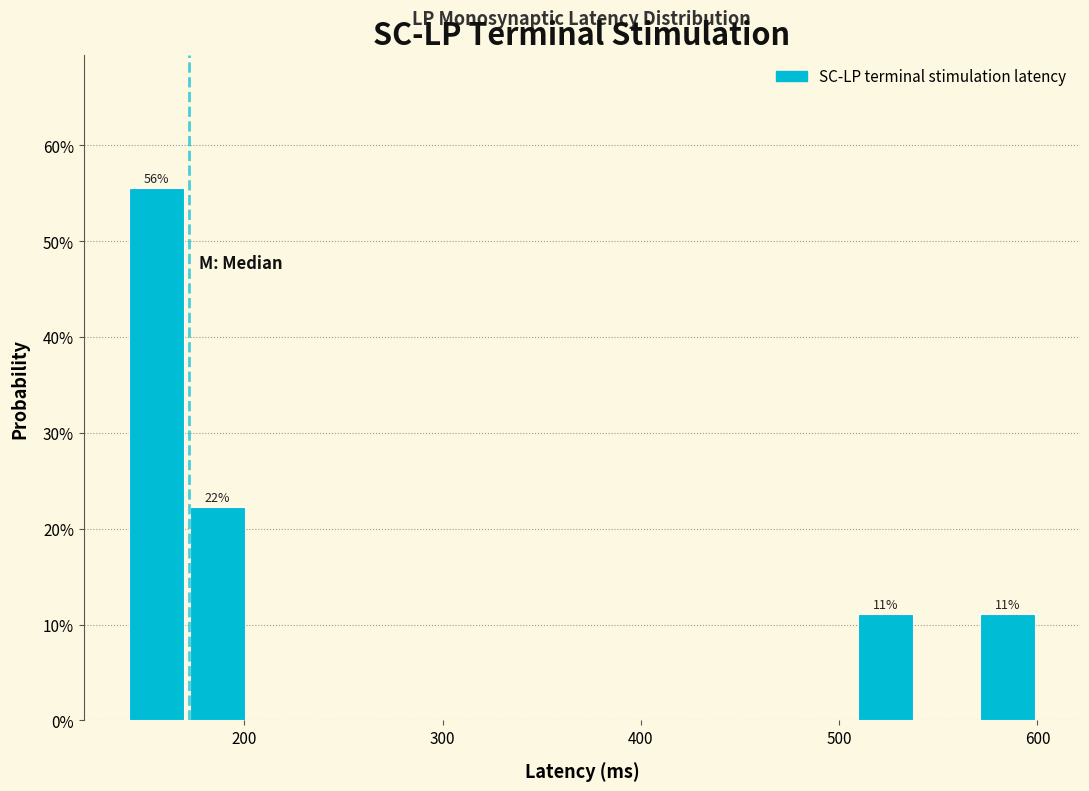

Read against the x-axis, roughly where is the centre of the tallest bar?

160